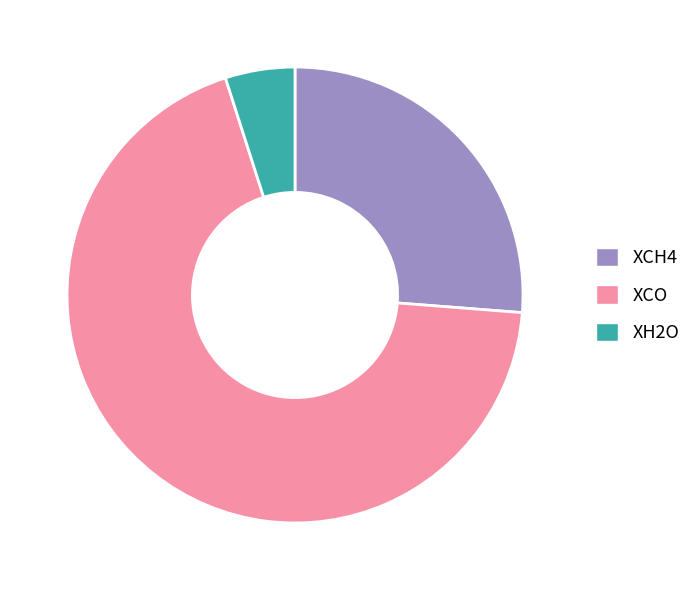

Does XCH4 represent more than half of the total?

No